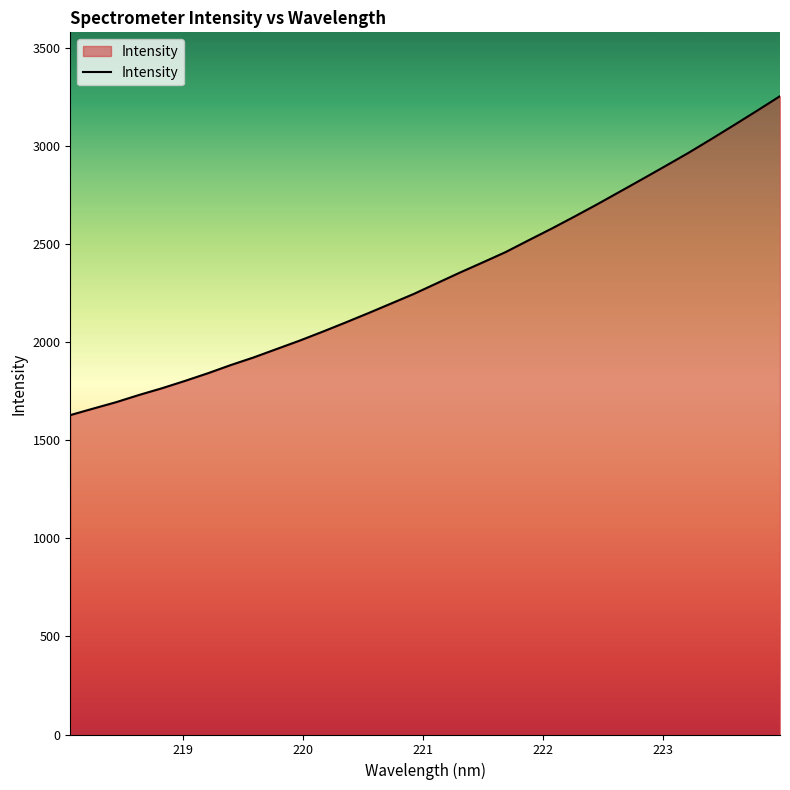

What is the difference between the maximum and minimum values?

1624.9